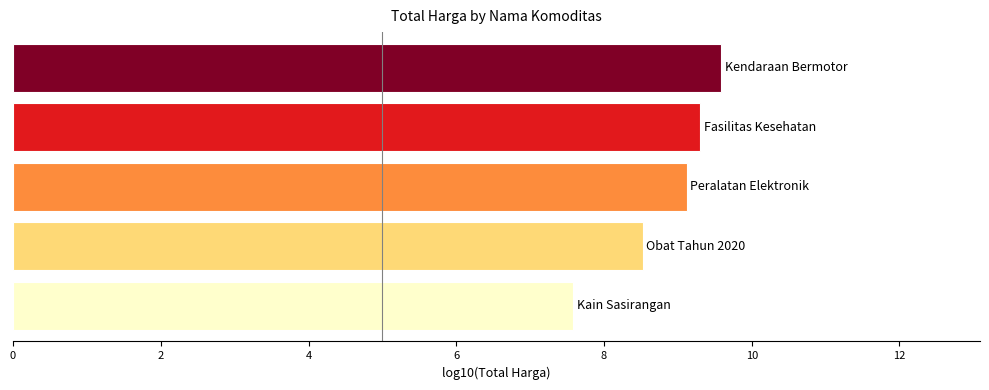

What is the value of the 5th bar from the top?

7.6